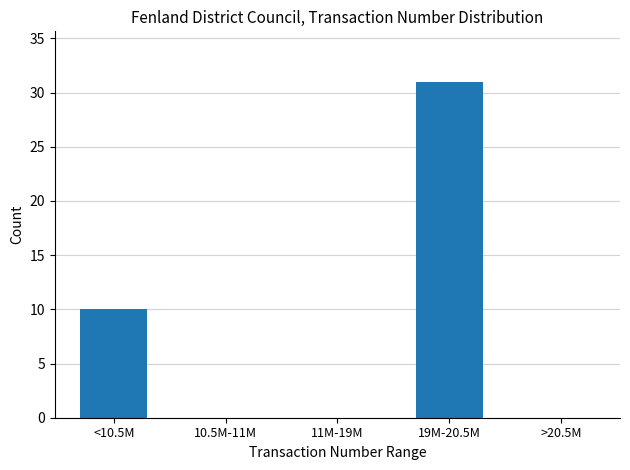

Reading left to right, list all the values displayed in this chart.

<10.5M=10	10.5M-11M=0	11M-19M=0	19M-20.5M=31	>20.5M=0